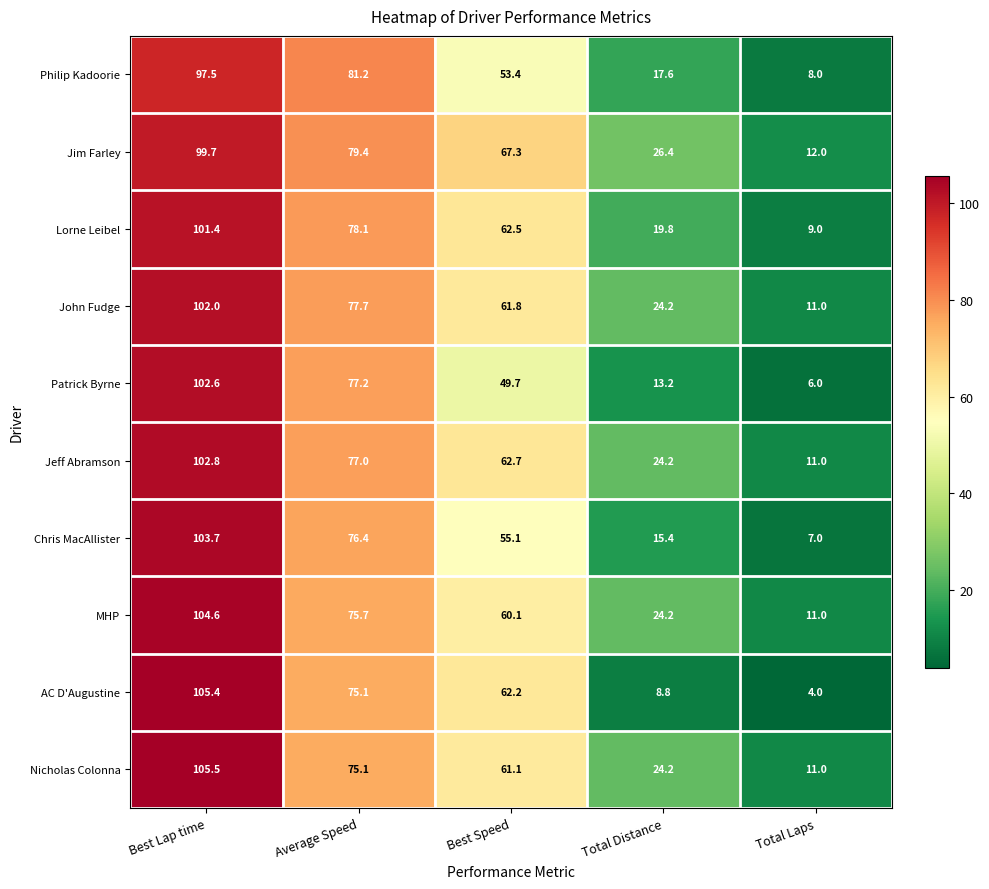

Which series changed the most between Average Speed and Total Distance?

AC D'Augustine